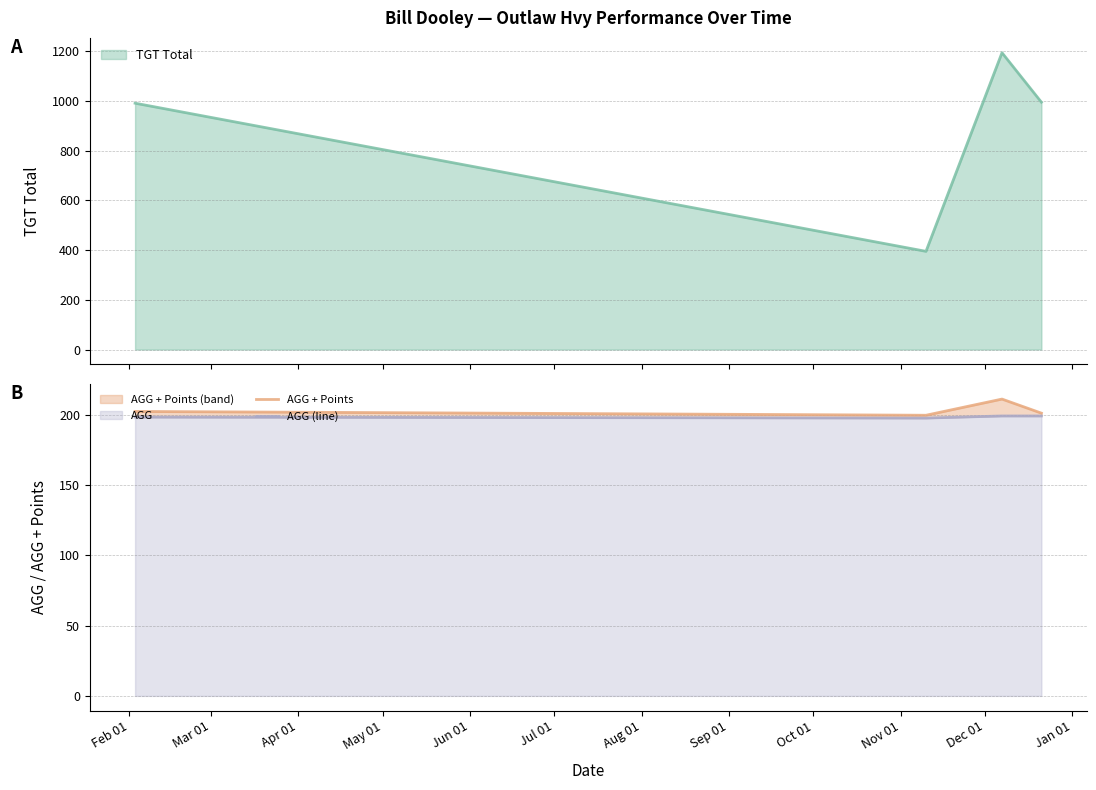

What is the difference between the maximum and second lowest values in the AGG + Points series?

10.0